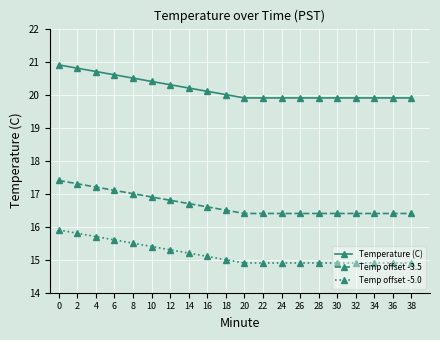

What is the difference between the maximum and minimum values in the Temp offset -5.0 series?

1.0